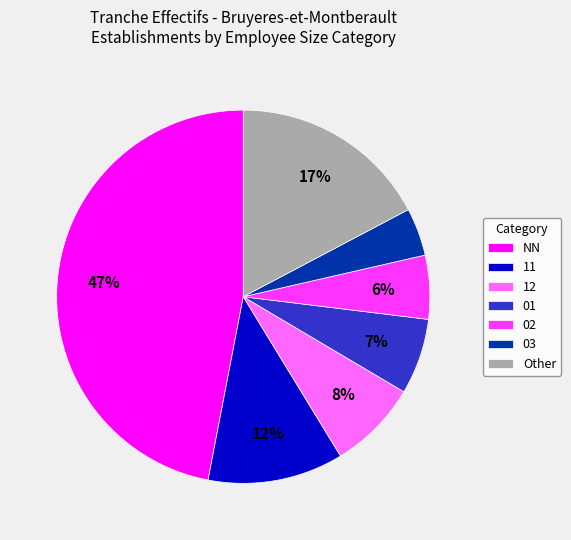

To the nearest percent, what percentage of the pie is 12?

8%